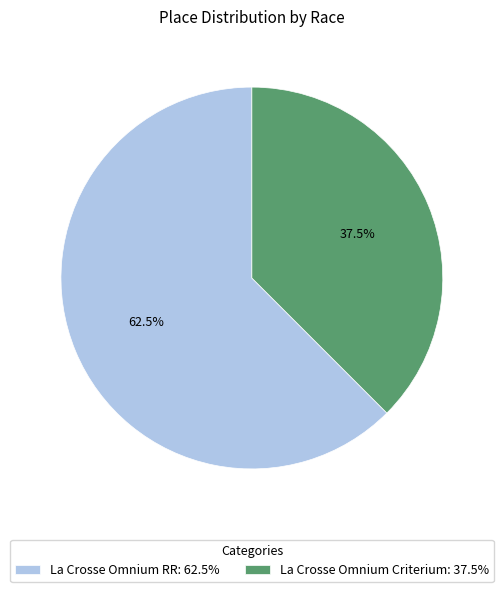

What percentage is NOT represented by La Crosse Omnium Criterium: 37.5%?

62.5%